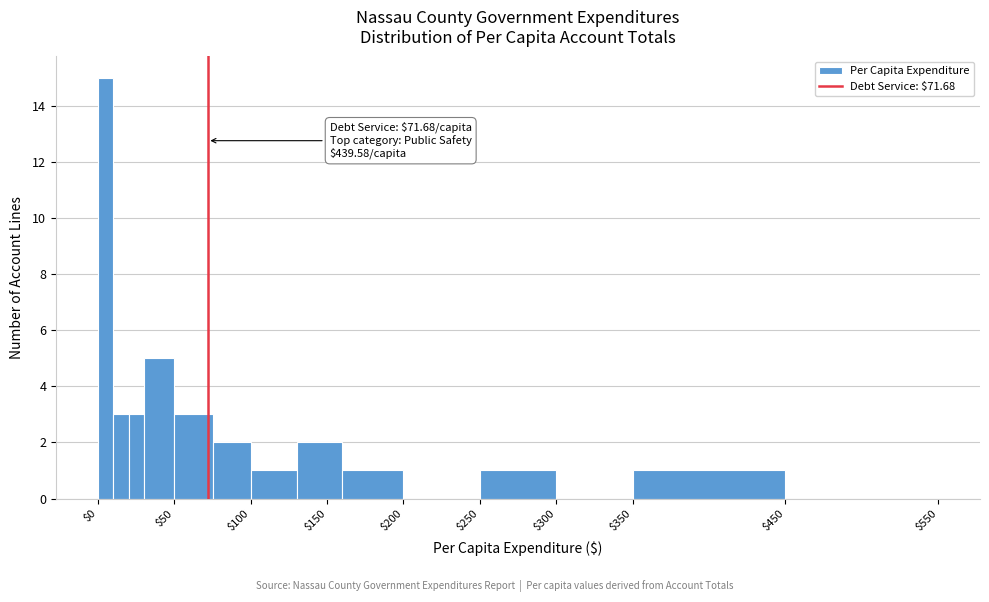

Around what value on the x-axis is the tallest bar? Give the approximate position of its centre, as read against the axis.

5